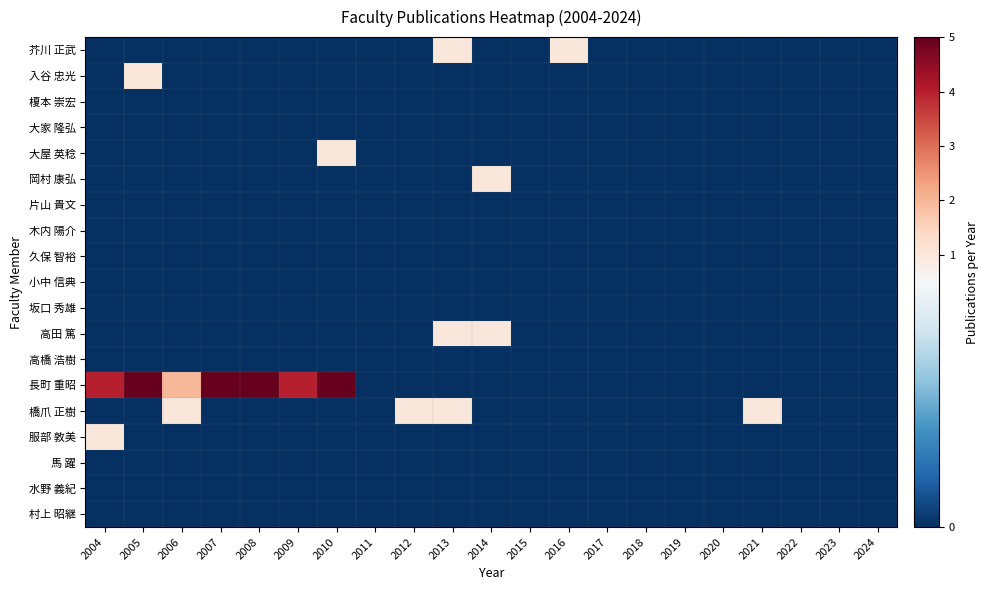

Which series has the largest total across all categories?

長町 重昭